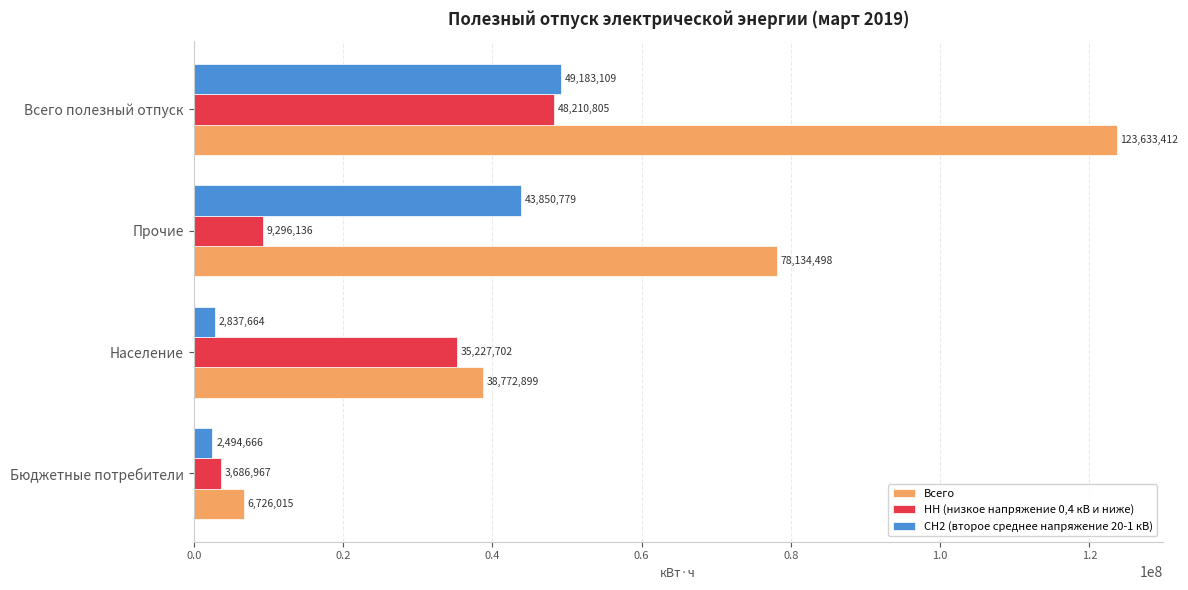

What is the difference between the maximum and second lowest values in the НН (низкое напряжение 0,4 кВ и ниже) series?

38914669